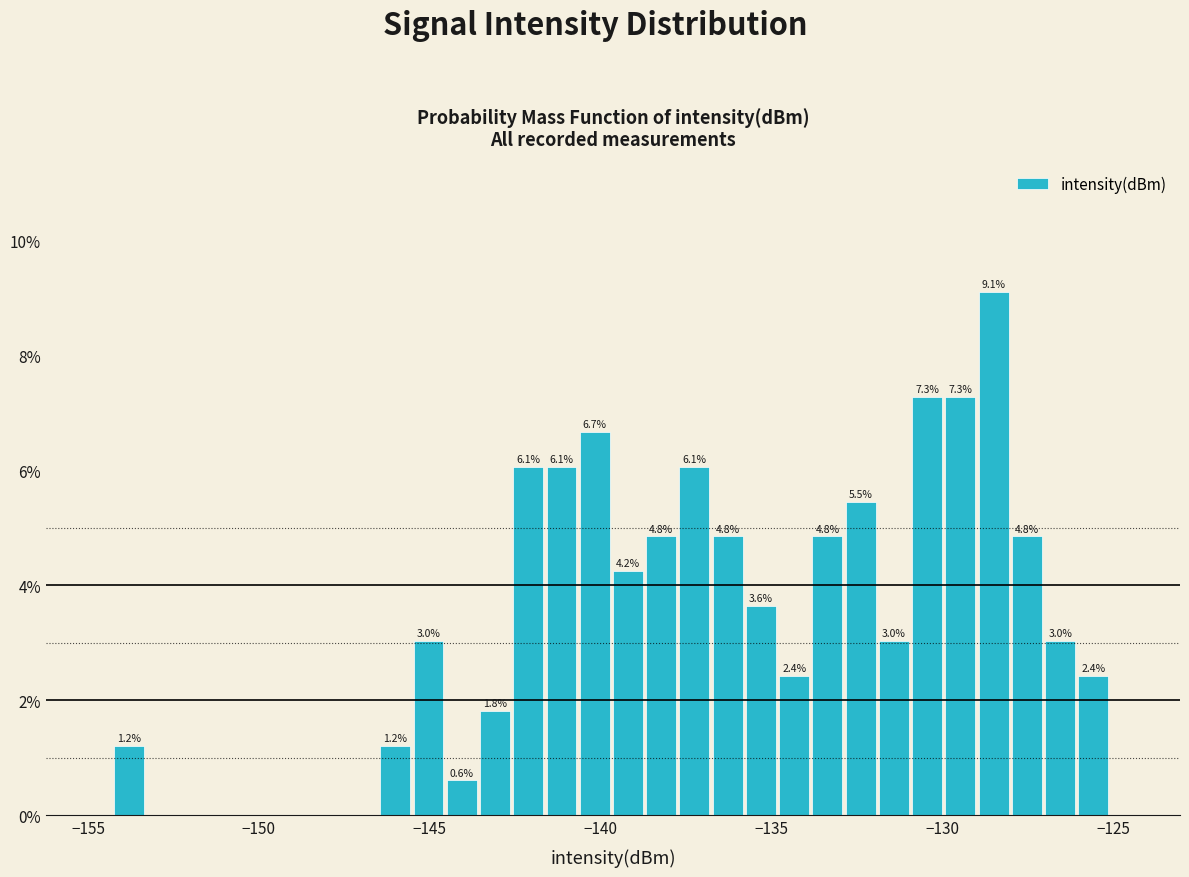

Read against the x-axis, roughly where is the centre of the tallest bar?

-128.5